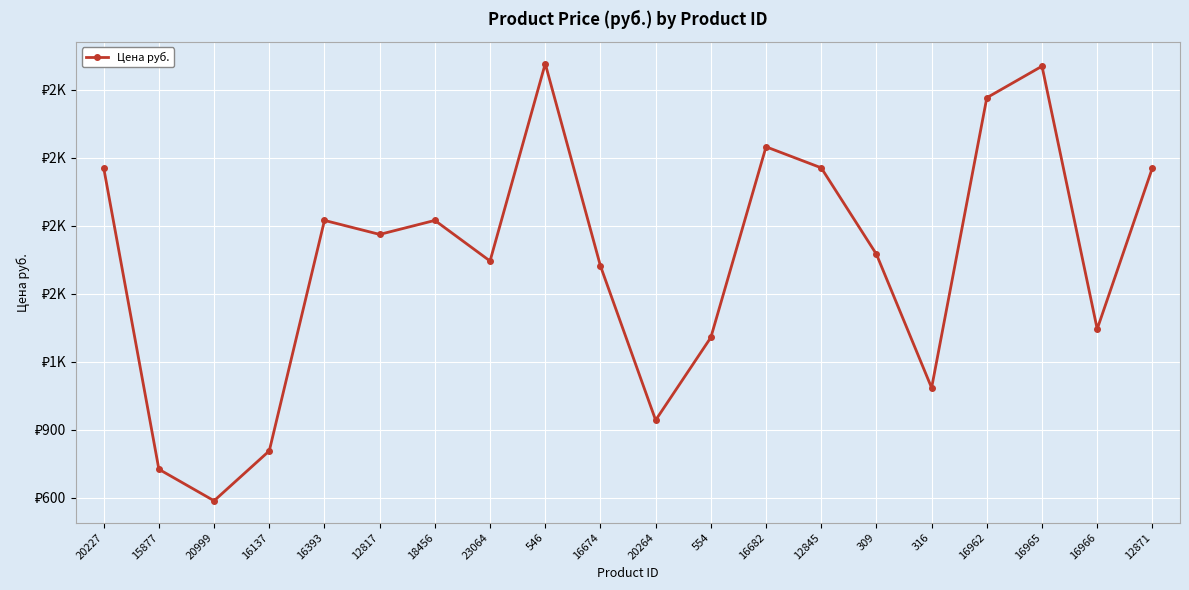

List the labels in order of value, largest first.

546, 16965, 16962, 16682, 20227, 12845, 12871, 16393, 18456, 12817, 309, 23064, 16674, 16966, 554, 316, 20264, 16137, 15877, 20999